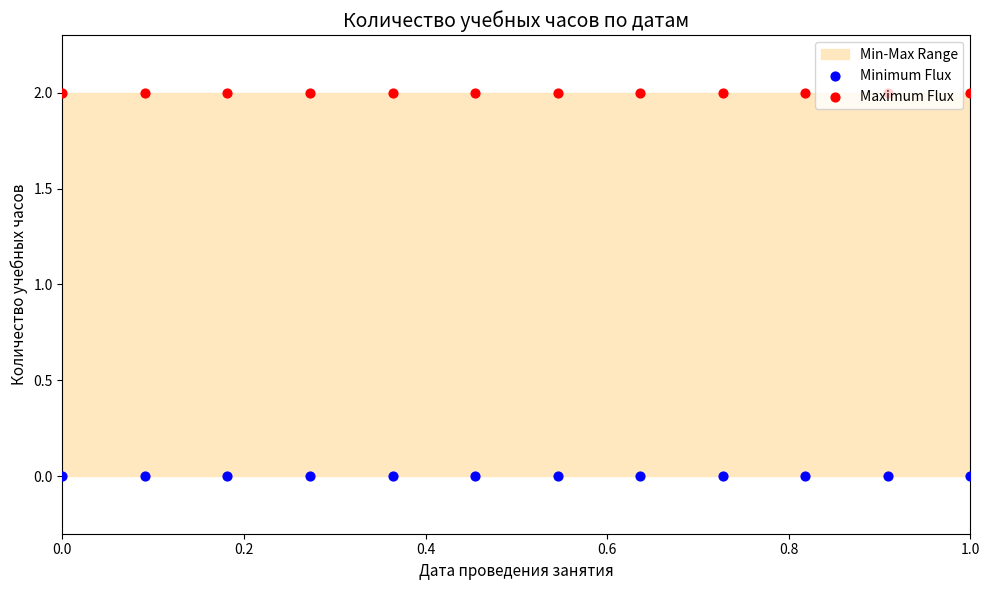

Which series has the largest total across all categories?

Maximum Flux